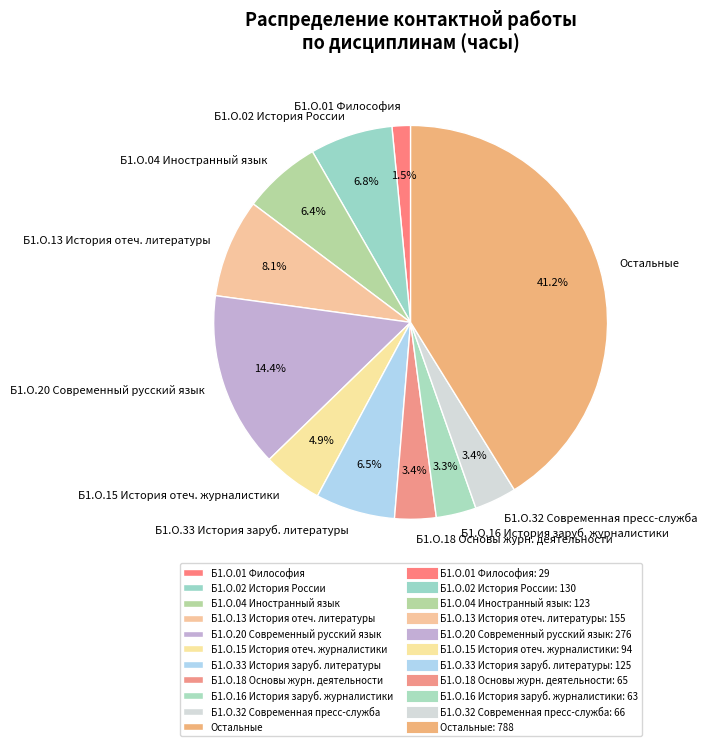

Is there a majority slice in this chart?

No